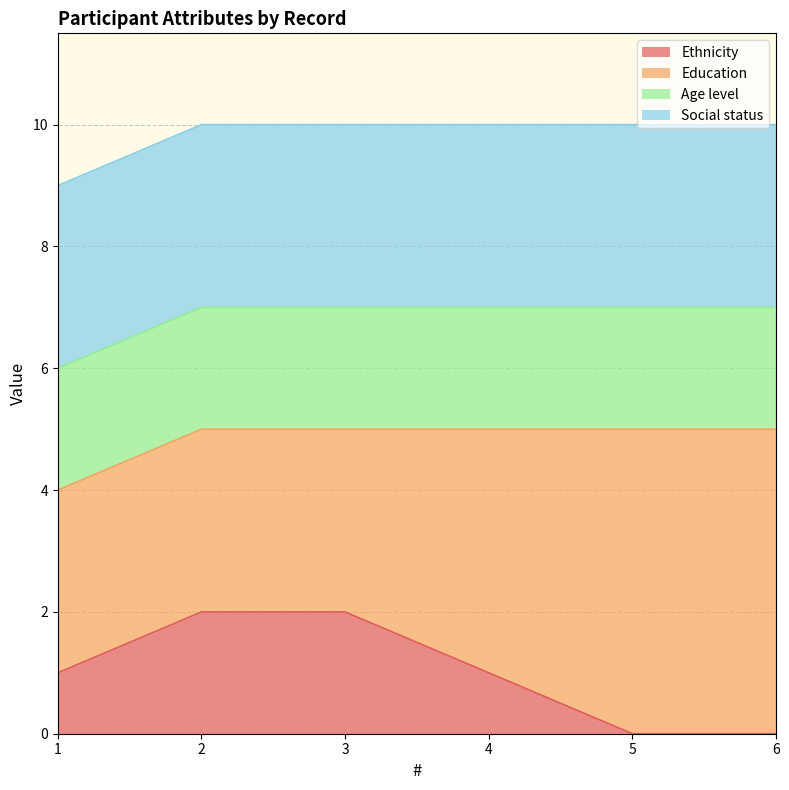

Where does the Ethnicity series first go above 1?

2